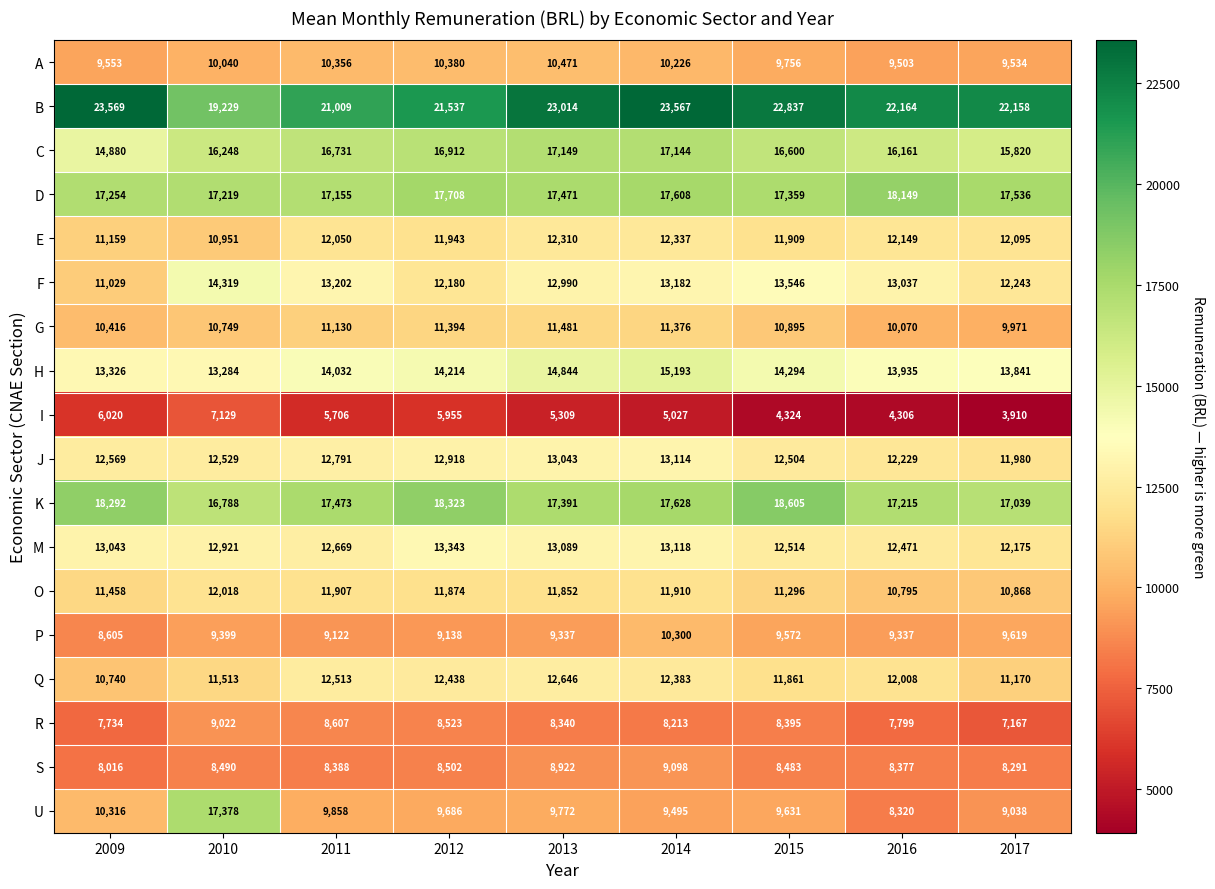

How many data points does each series have?

9